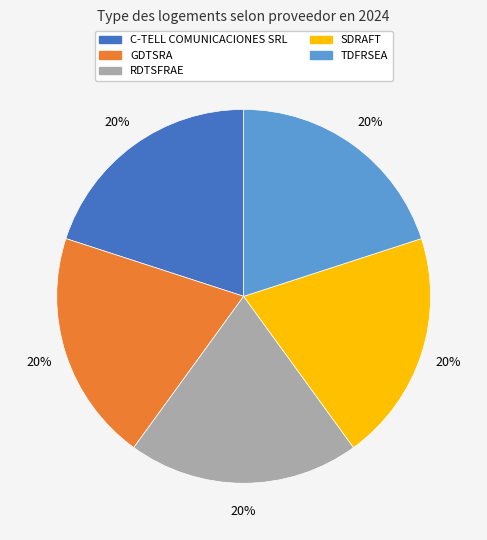

Is there any slice that represents more than half of the pie?

No